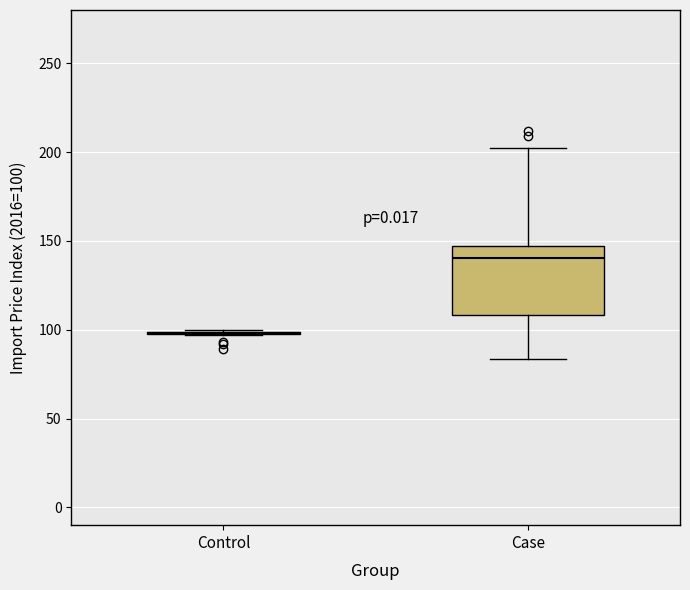

Where is the upper edge of the box for Case on the y-axis? The values are not printed on the chart, so give them approximately, as read against the axis.

145